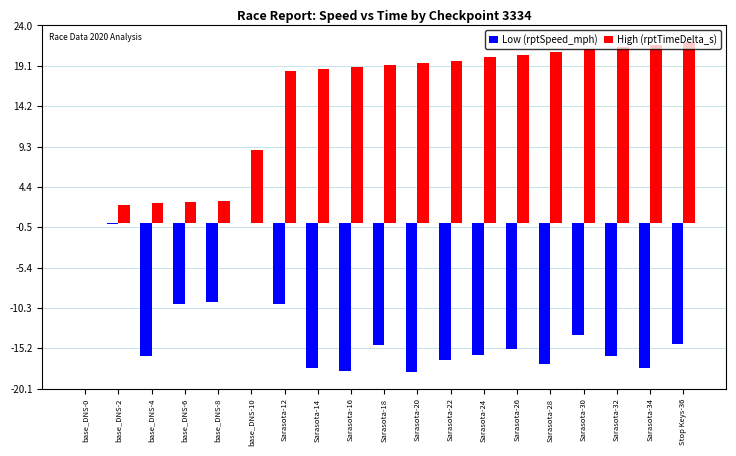

Is the value of High (rptTimeDelta_s) at Sarasota-22 greater than the value of Low (rptSpeed_mph) at Sarasota-14?

Yes